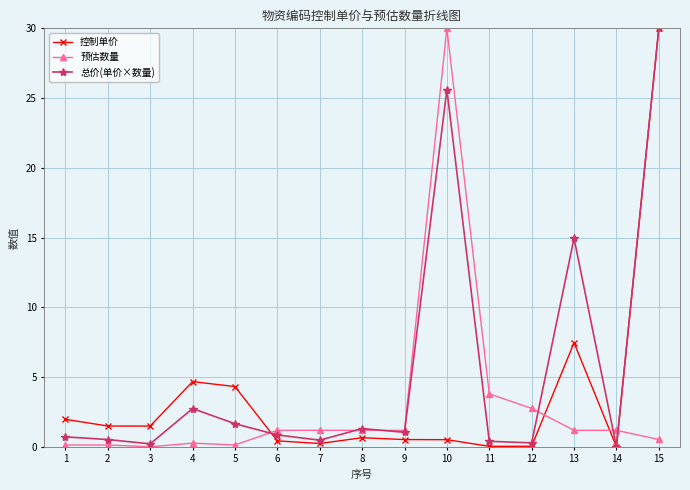

What are all the series names shown in the legend?

控制单价, 预估数量, 总价(单价×数量)